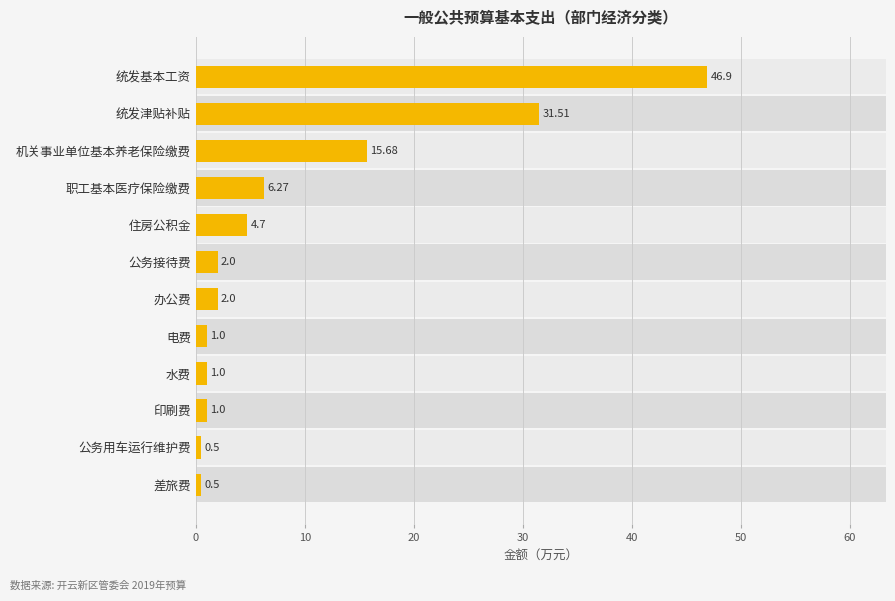

What is the maximum value shown in the chart?

46.9